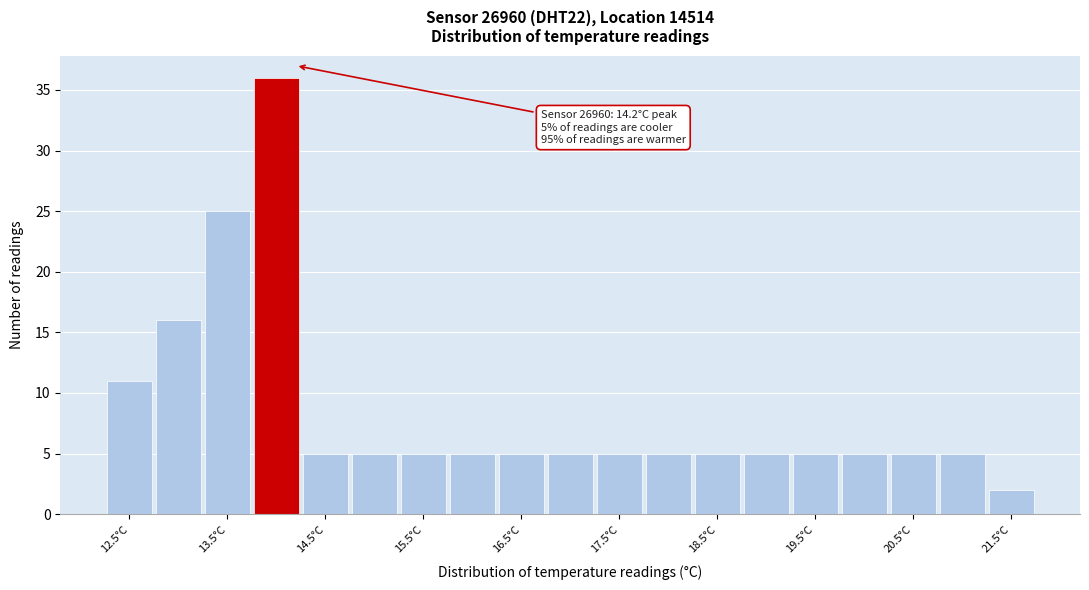

Over which range of the x-axis is the bar tallest?

13.75 to 14.25